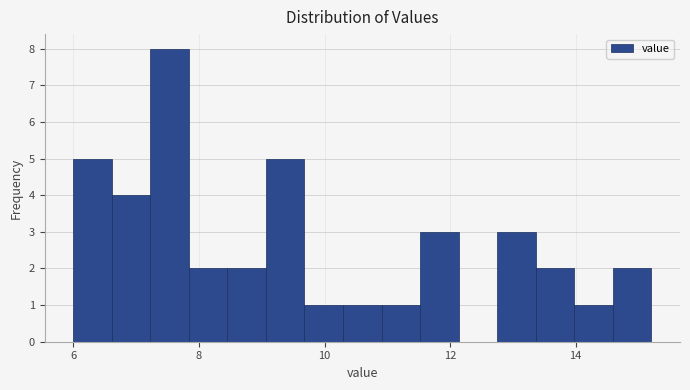

Read against the x-axis, roughly where is the centre of the tallest bar?

7.6